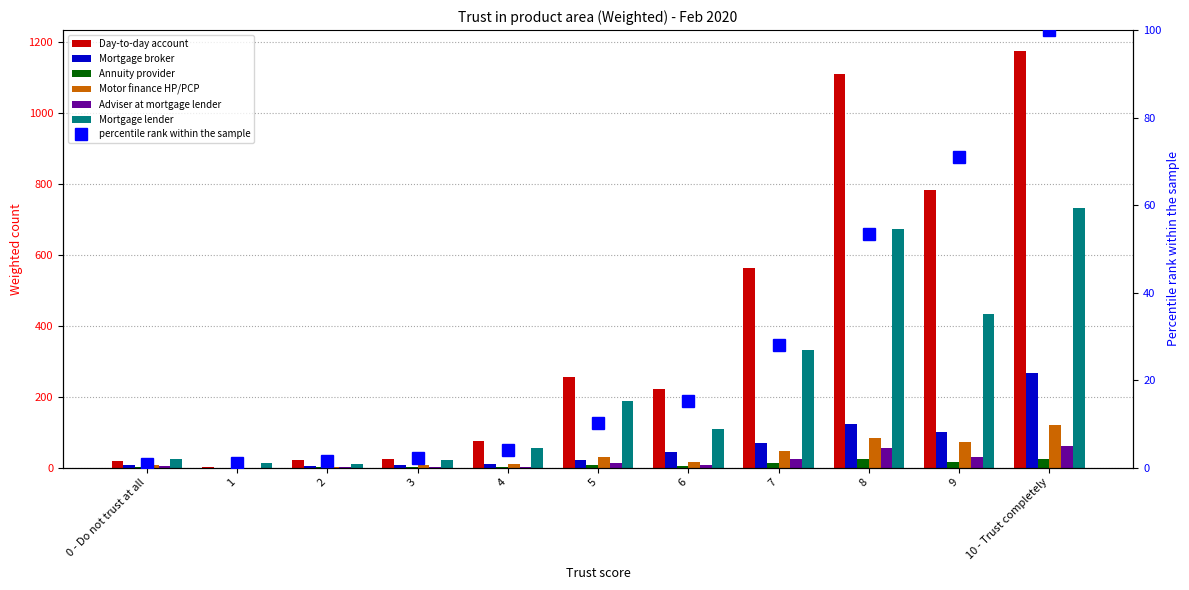

What is the approximate value of Day-to-day account at 4, to the nearest 10?

70